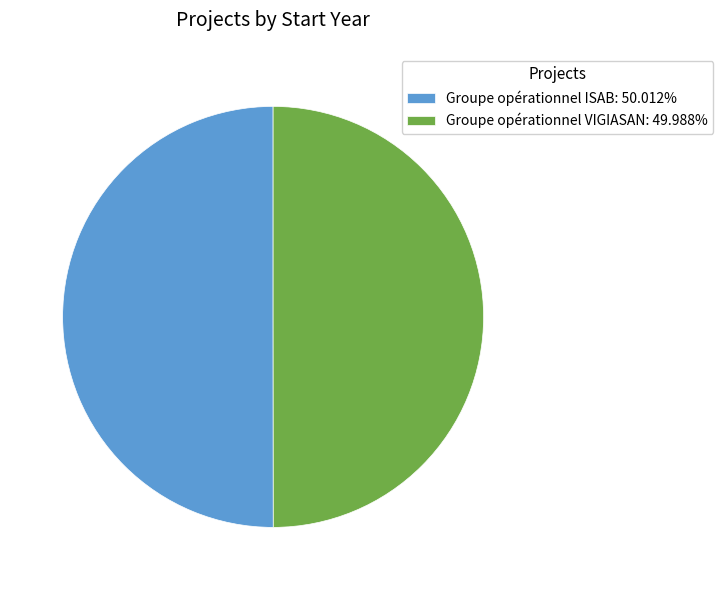

Count the number of slices in the pie.

2